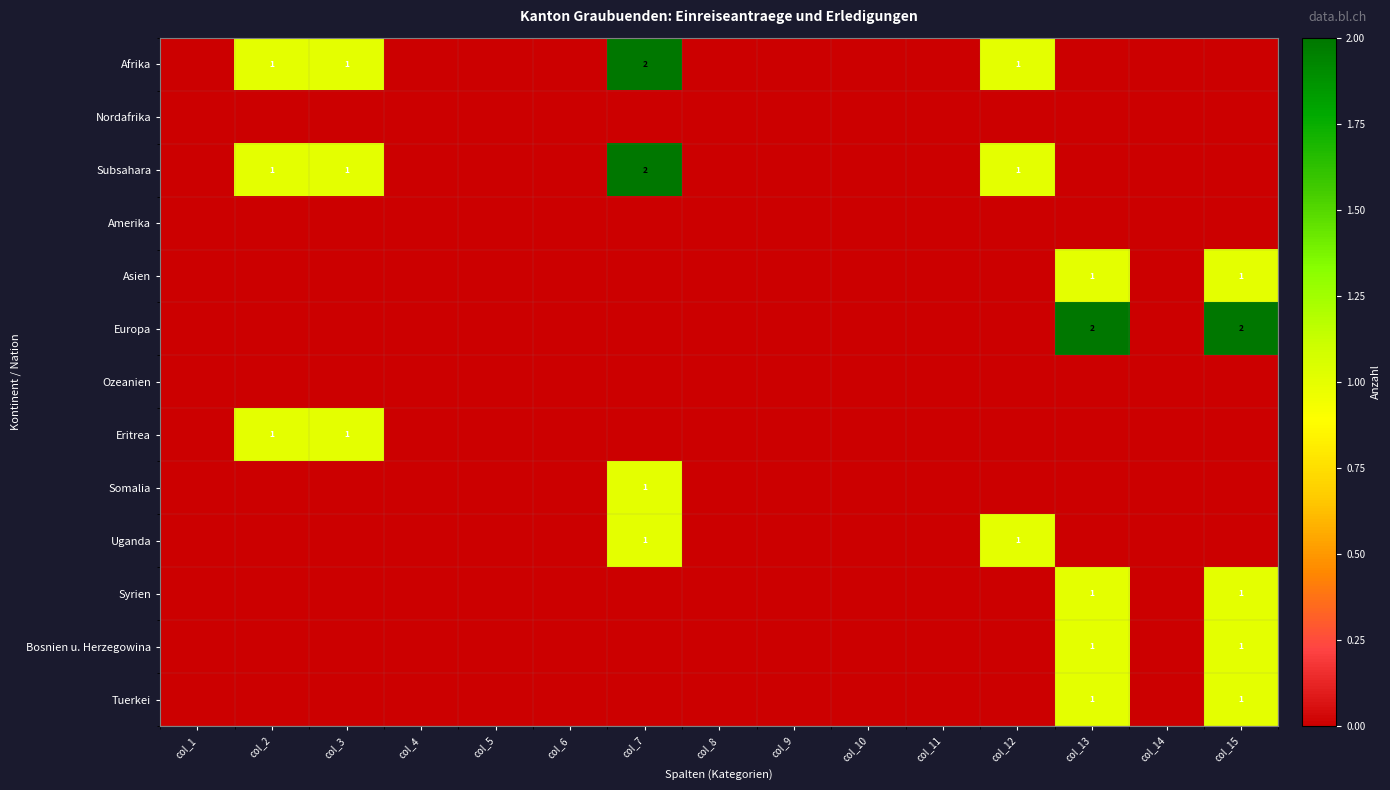

The value of Asien at col_15 is 1. True or false?

True